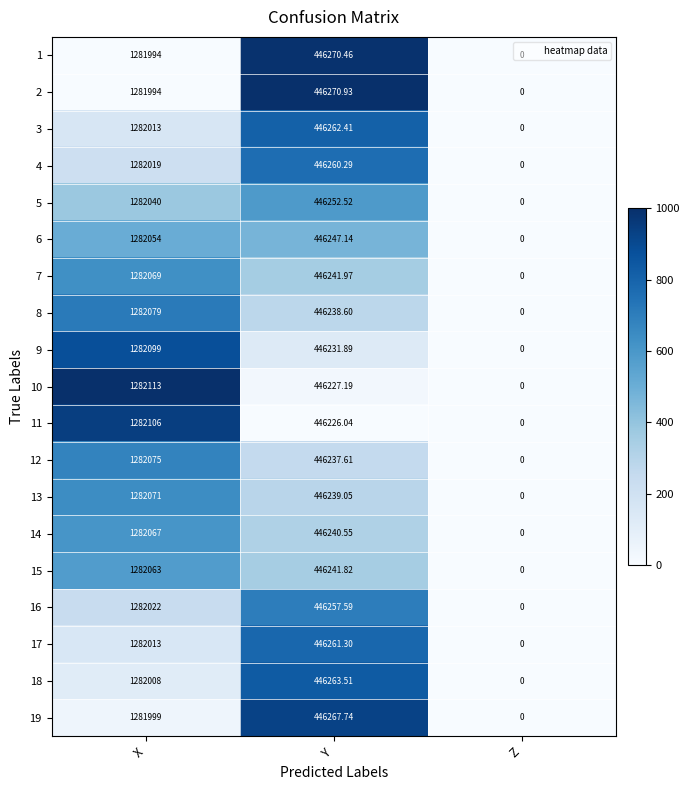

Rank the categories by 4 value from lowest to highest.

Z, Y, X